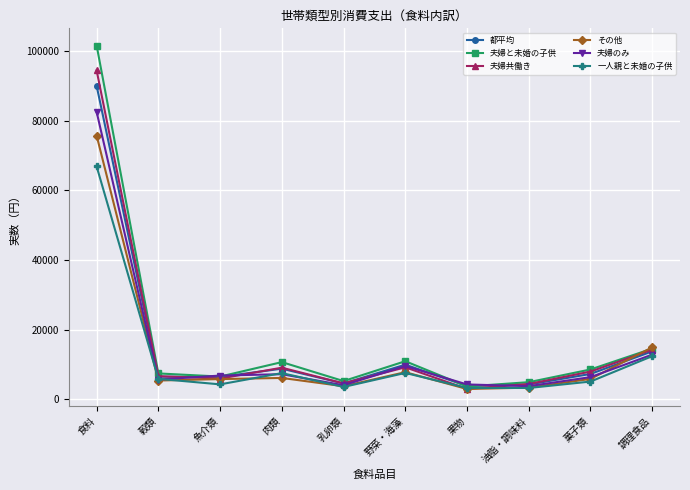

In 一人親と未婚の子供, how many points are higher than both neighbors (excluding endpoints)?

2